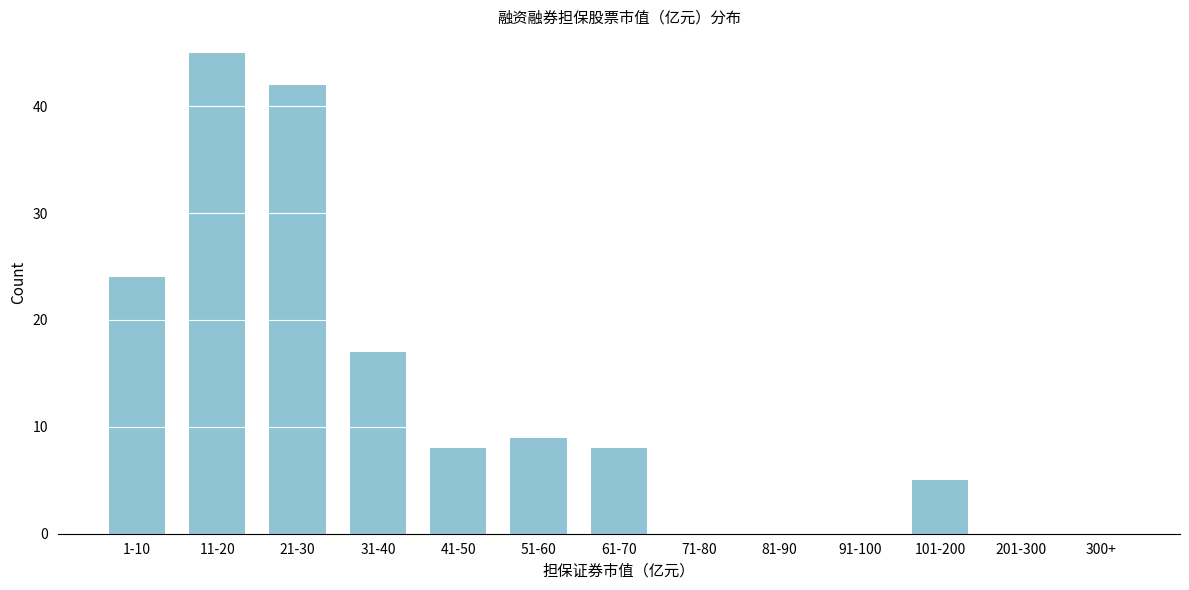

Reading left to right, transcribe all the data shown in this chart.

1-10=24	11-20=45	21-30=42	31-40=17	41-50=8	51-60=9	61-70=8	71-80=0	81-90=0	91-100=0	101-200=5	201-300=0	300+=0